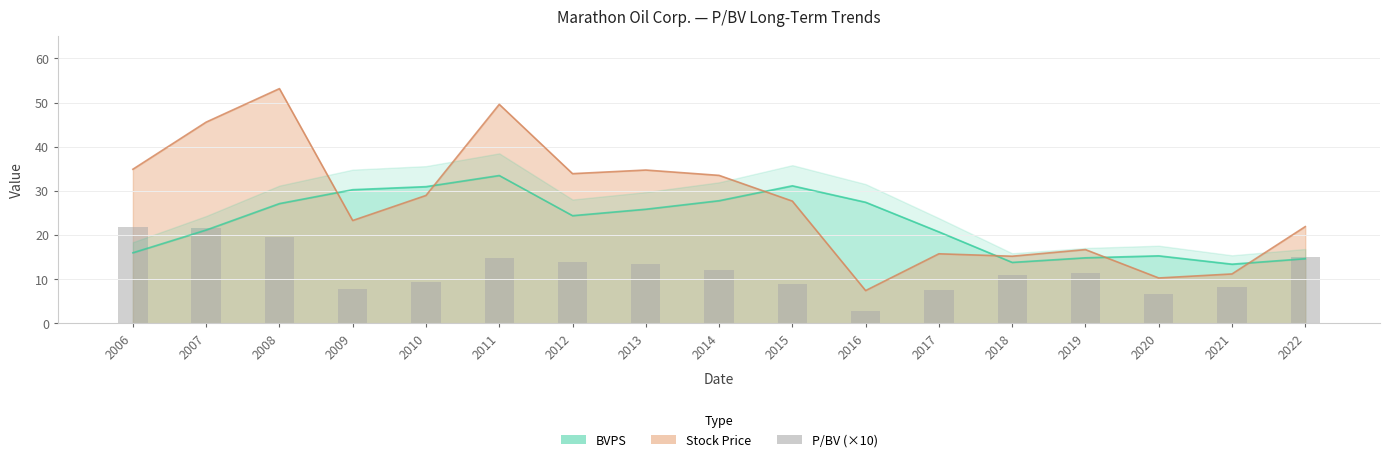

True or false: the data shows 2.7 at 2016.

True